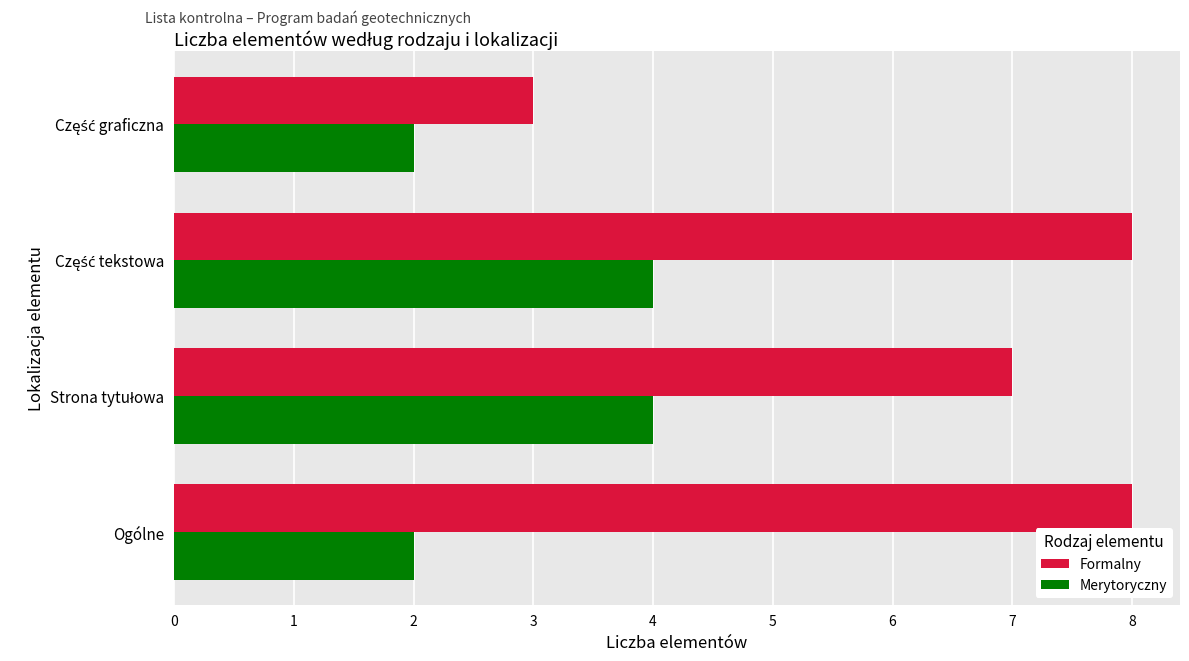

Rank the series by their maximum value, from lowest to highest.

Merytoryczny, Formalny